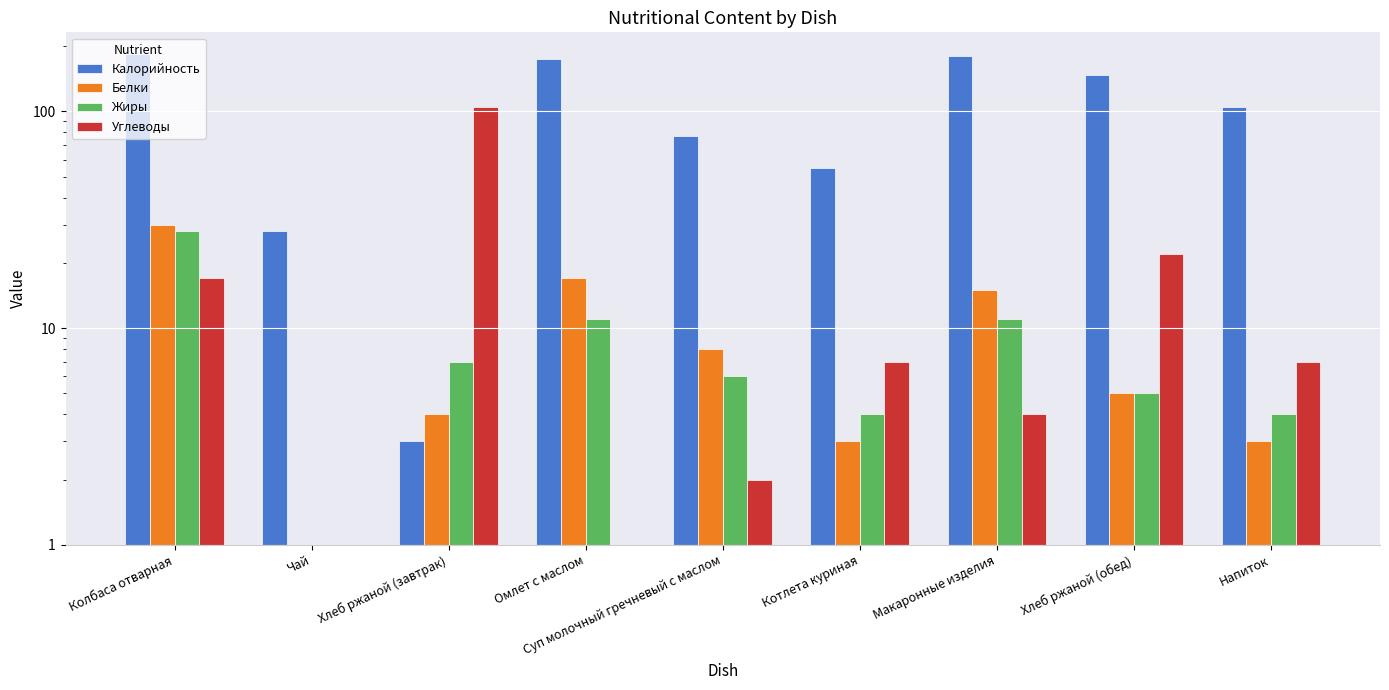

How many groups of bars are there?

9